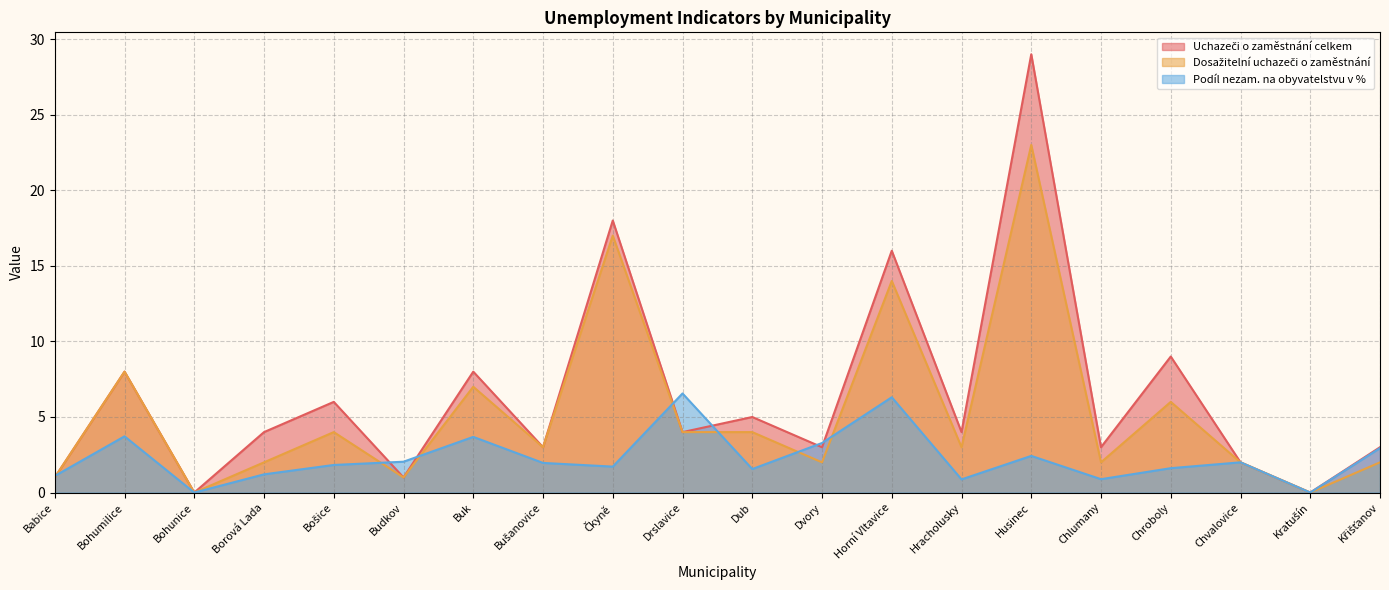

What is the difference between the maximum and minimum values in the Dosažitelní uchazeči o zaměstnání series?

23.0